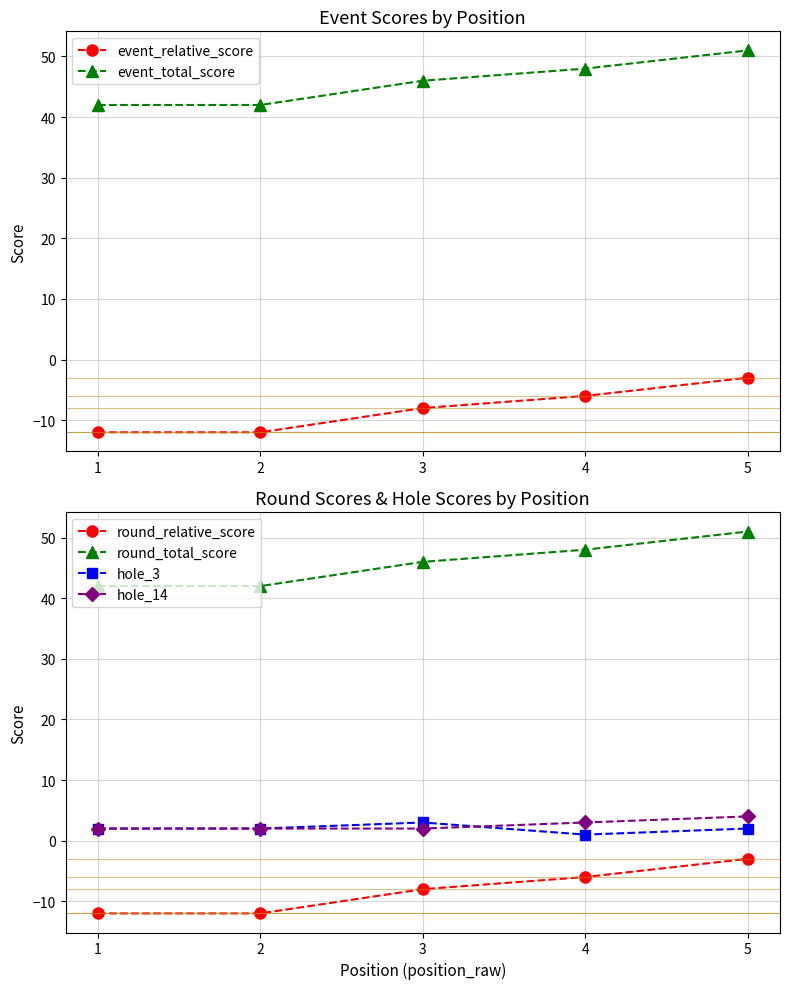

What is the value of the hole_3 point at the 1st from the left?

2